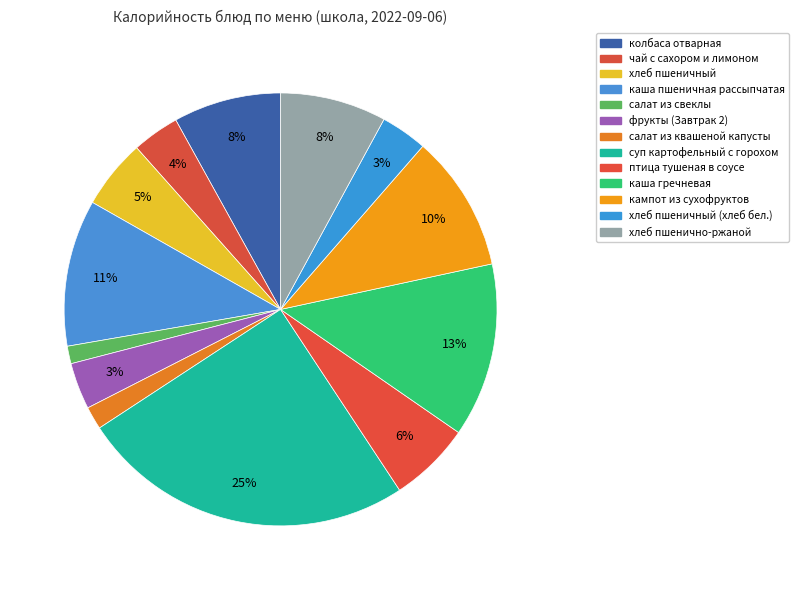

What is the smallest slice in the pie chart?

салат из свеклы